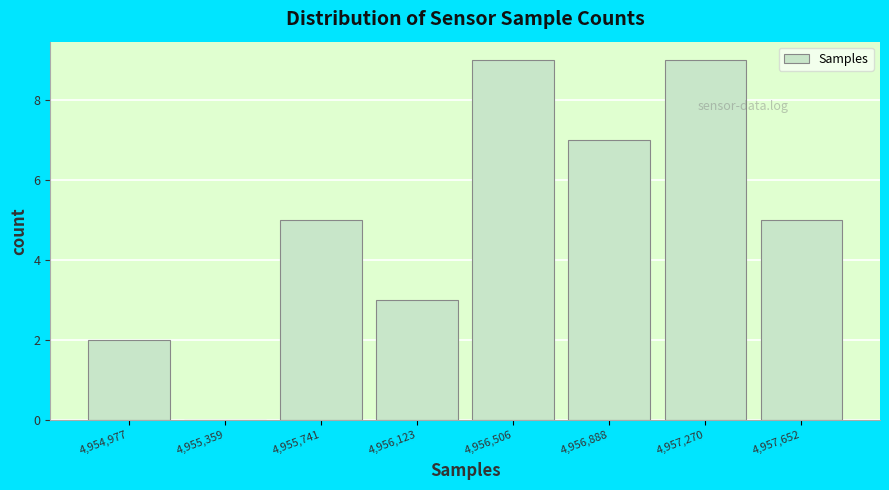

Reading left to right, list every bar in this chart as the range it spans on the x-axis followed by its height. Neither the bar edges nor the heights are printed on the chart, so give them approximately, as read against the axes.

4954800 to 4955150: 2
4955150 to 4955550: 0
4955550 to 4955950: 5
4955950 to 4956300: 3
4956300 to 4956700: 9
4956700 to 4957100: 7
4957100 to 4957450: 9
4957450 to 4957850: 5